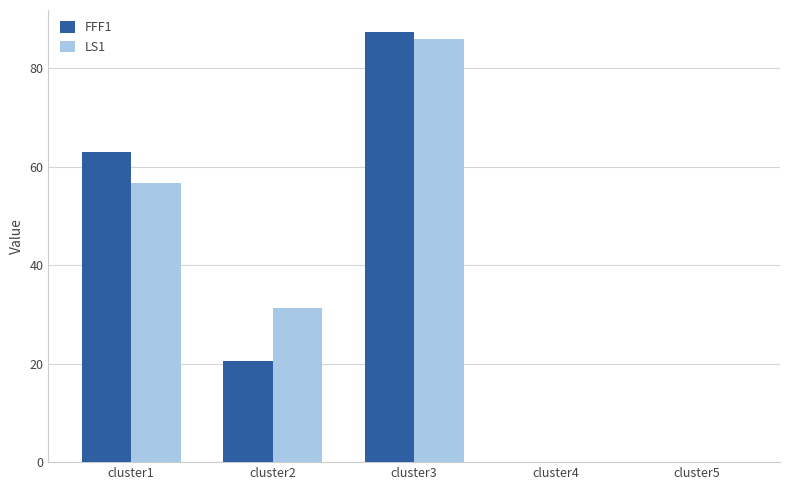

How many data points in FFF1 are above 20?

3